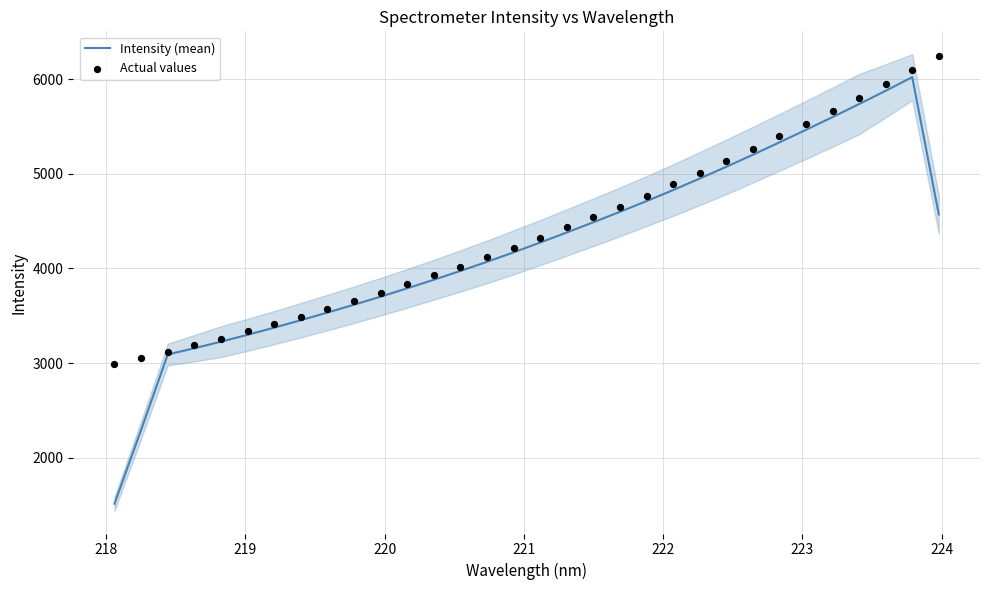

Which series has the largest Y range (max minus min)?

Intensity (mean)